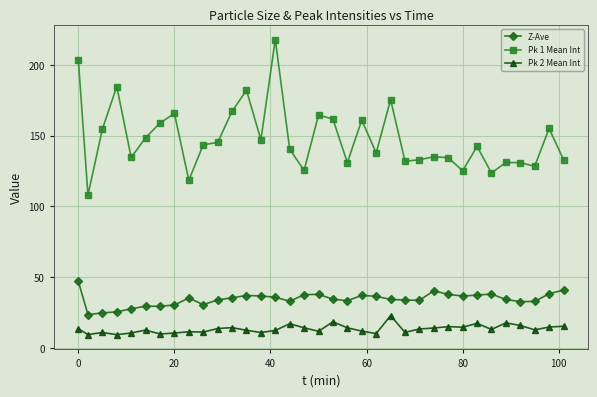

What is the minimum value for Pk 1 Mean Int?

108.0